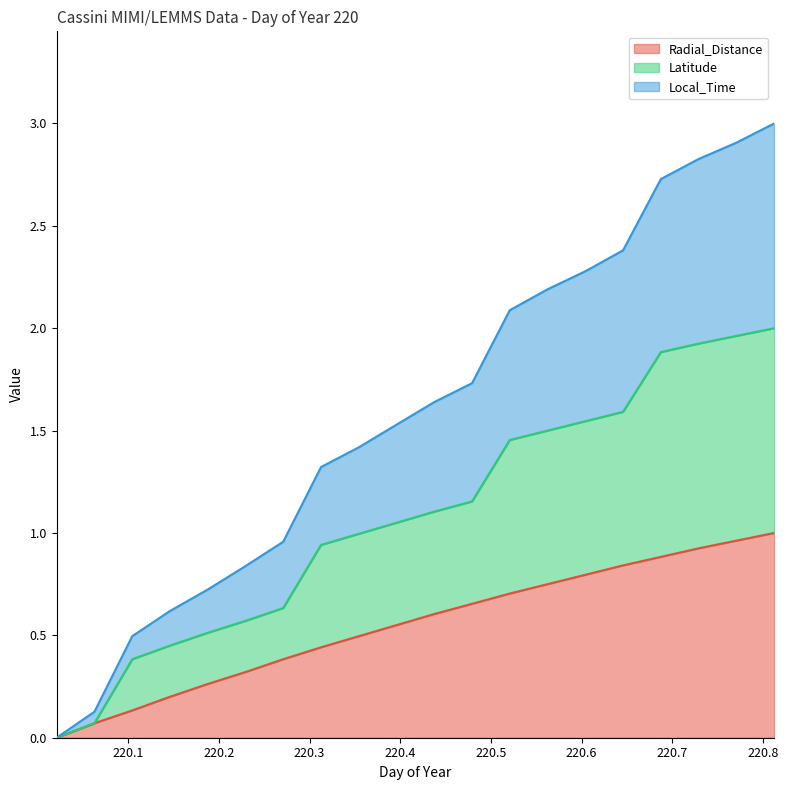

The value of Local_Time at 220.3958 is 1.5. True or false?

True